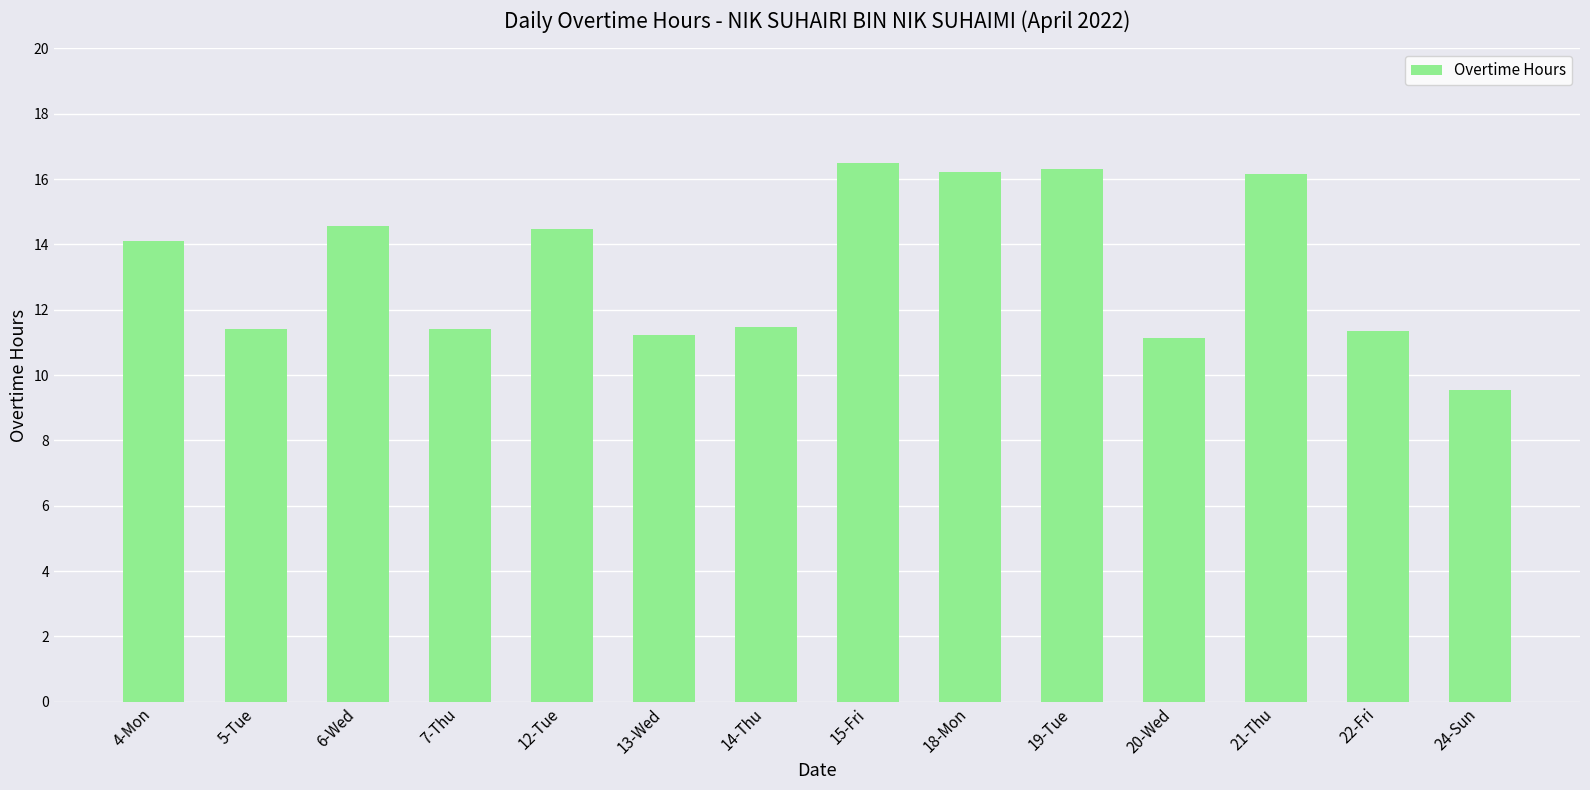

What is the ratio of the value at 18-Mon to the value at 6-Wed?

1.1